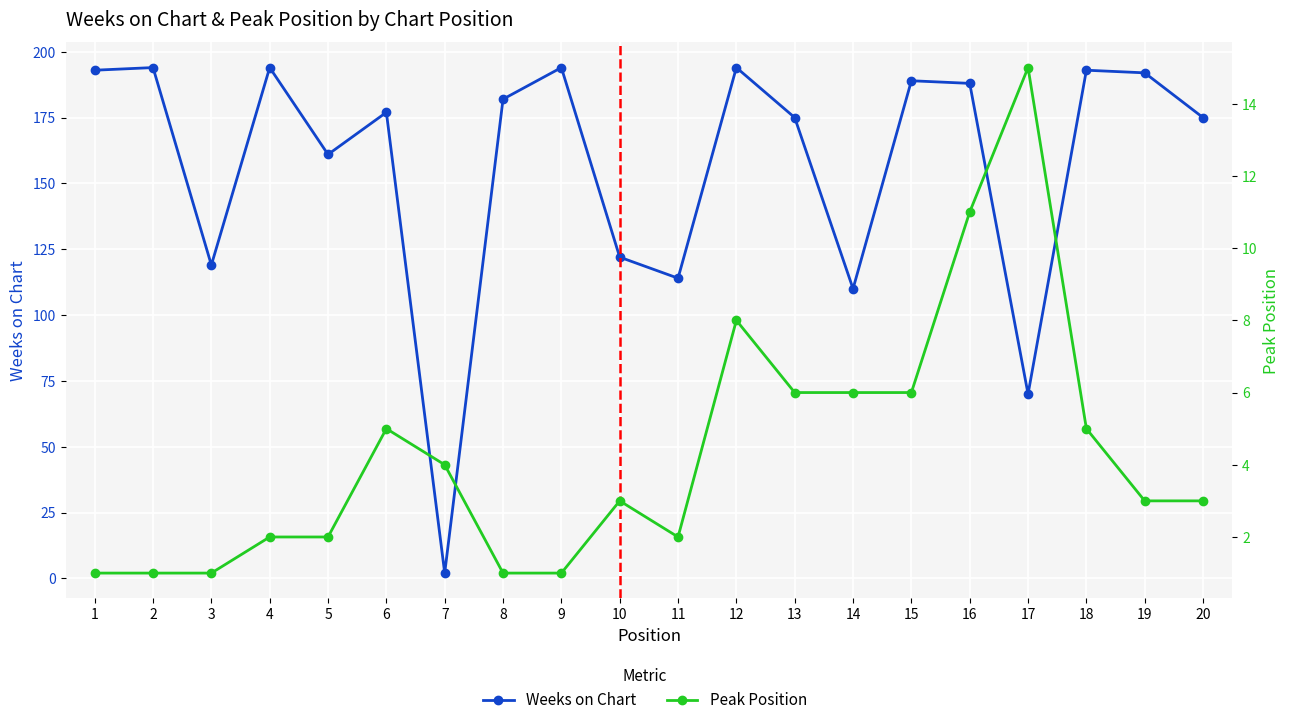

Where do Weeks on Chart and Peak Position first cross each other?

6 and 7